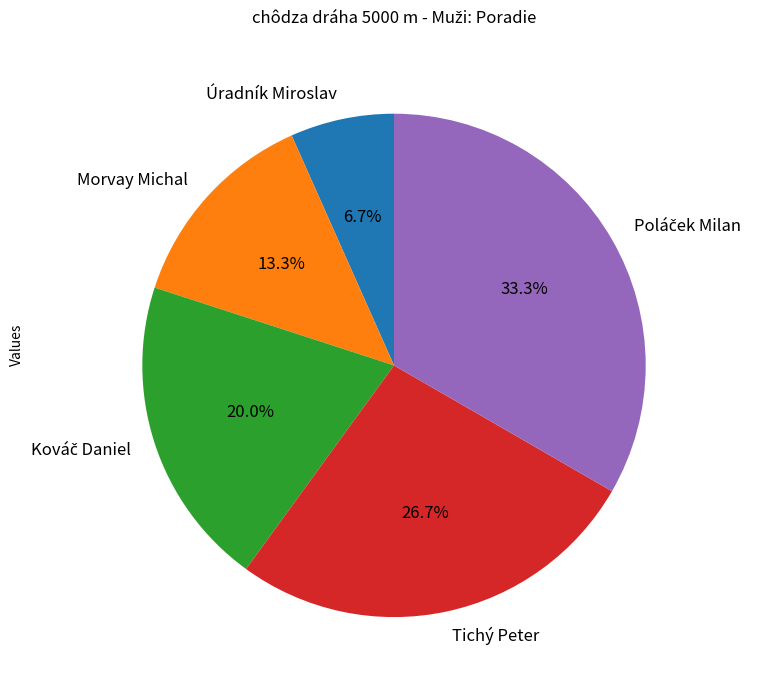

What percentage is NOT represented by Úradník Miroslav?

93.3%